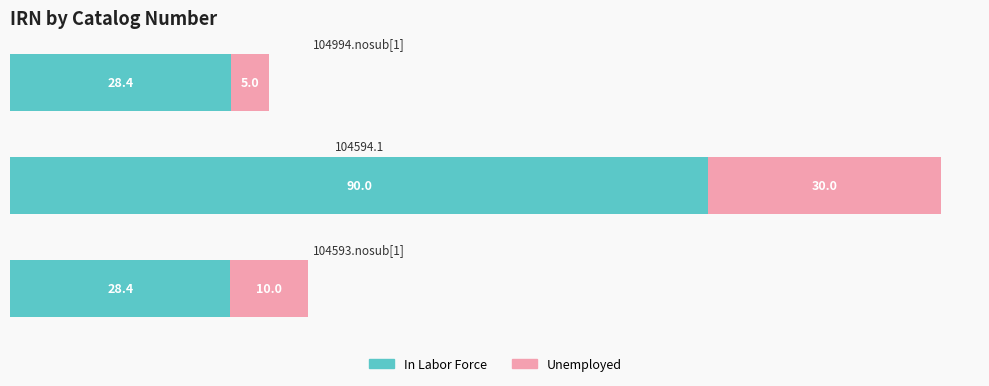

What is the highest value of the In Labor Force series?

90.0